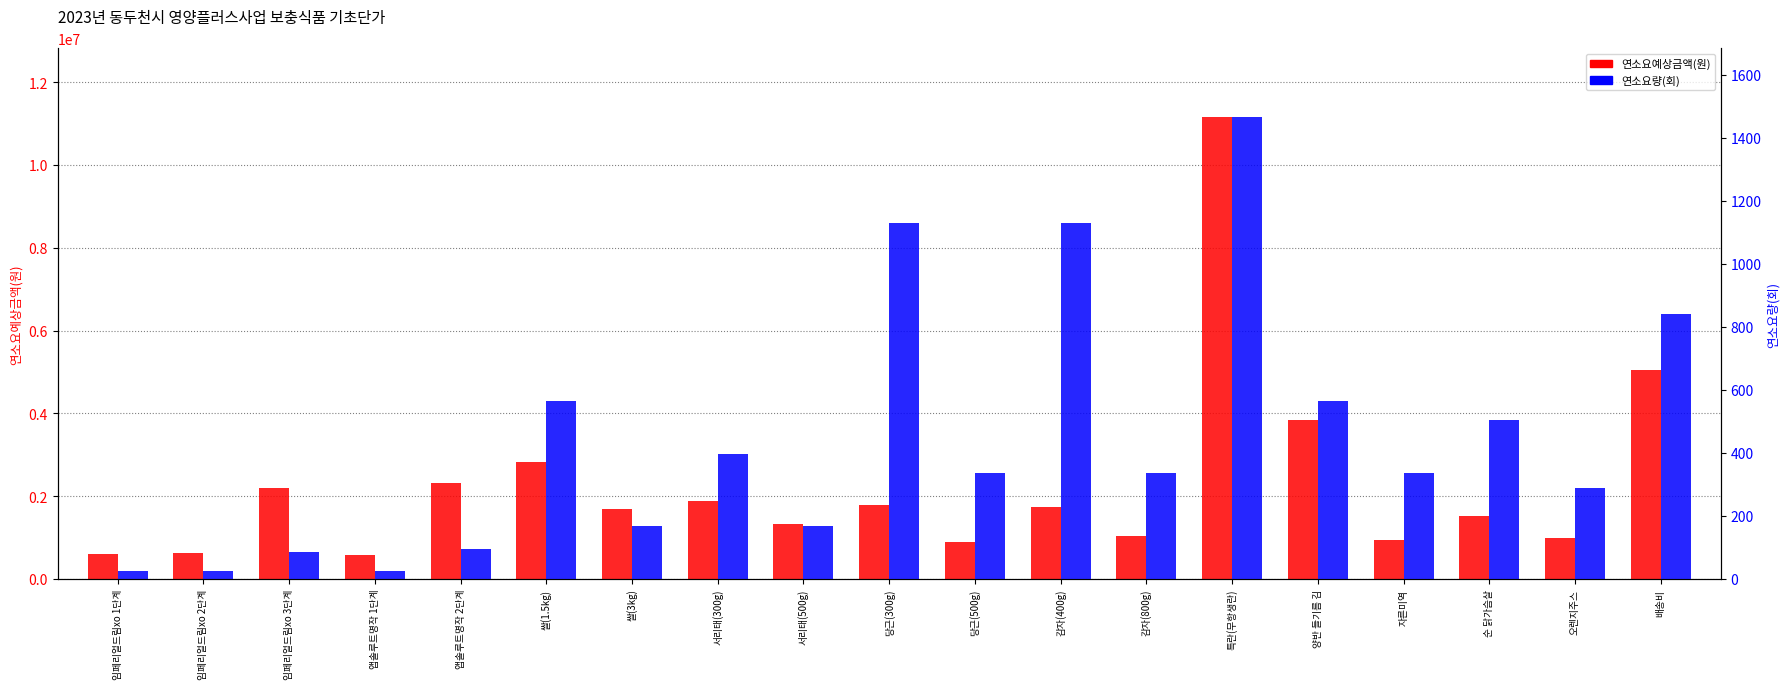

What is the spread (max minus min) of values at 임페리얼드림xo 3단계?

2190972